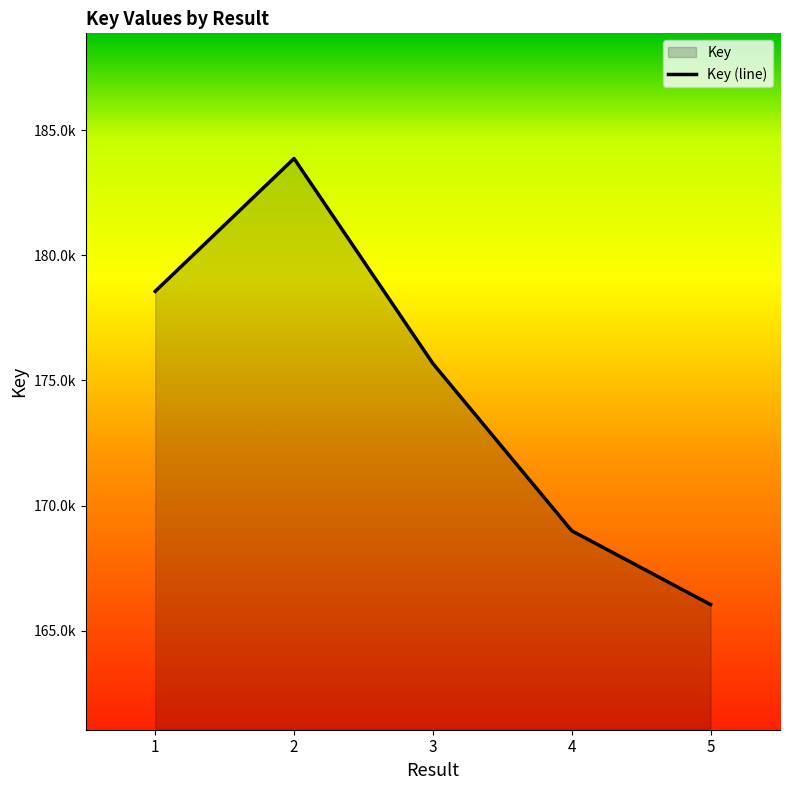

True or false: the data has more than 2 interior local peaks.

False